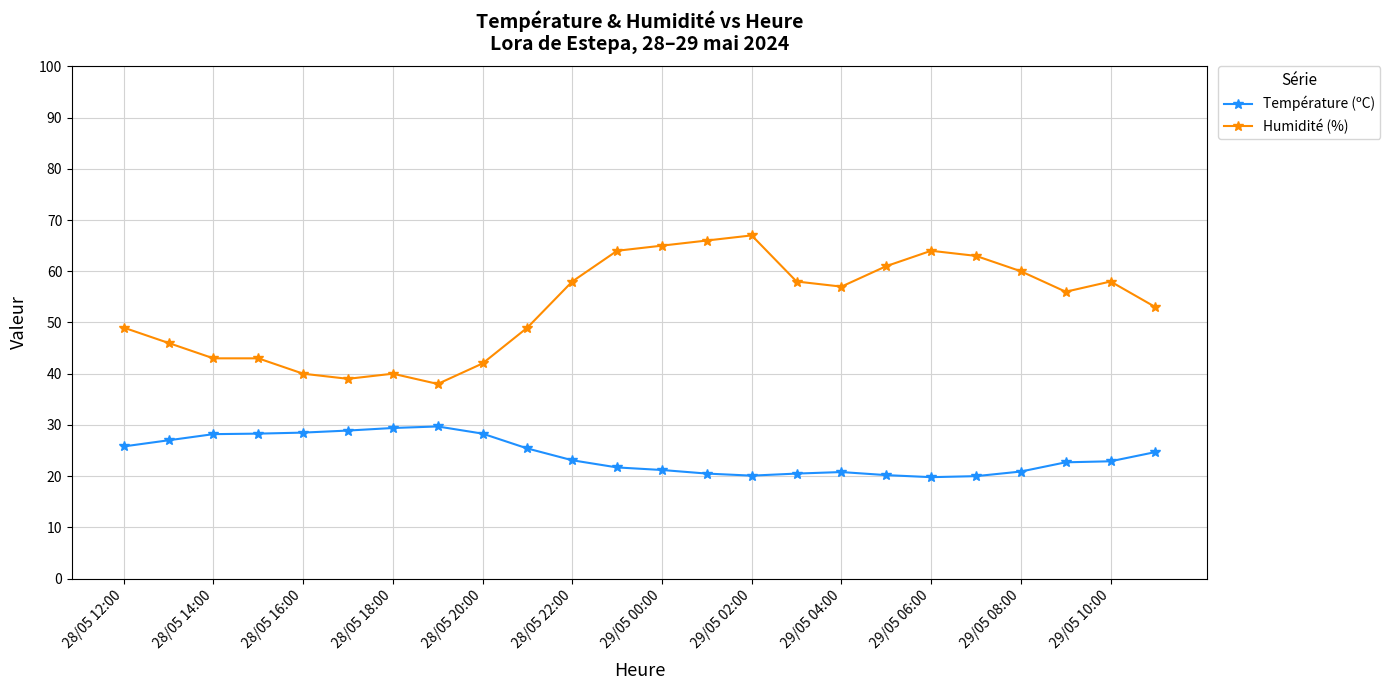

List the series in order of their overall mean, highest first.

Humidité (%), Température (ºC)